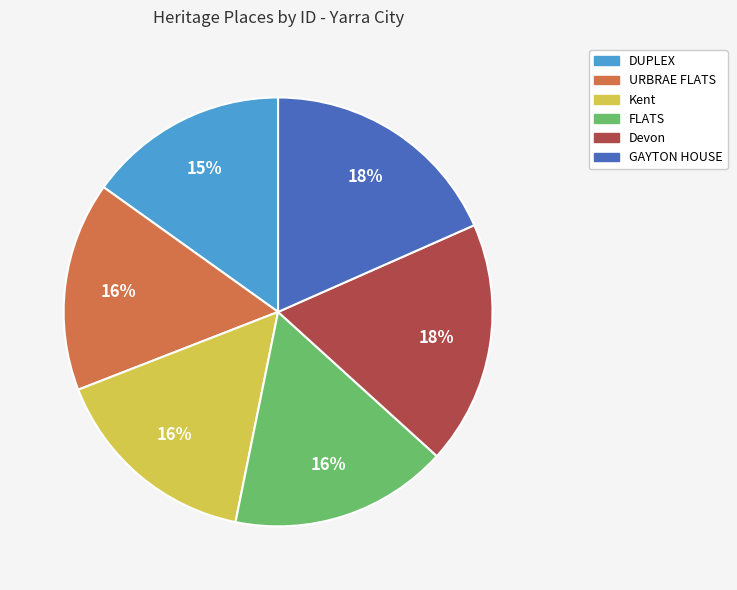

Which has a higher value, GAYTON HOUSE or Kent?

GAYTON HOUSE